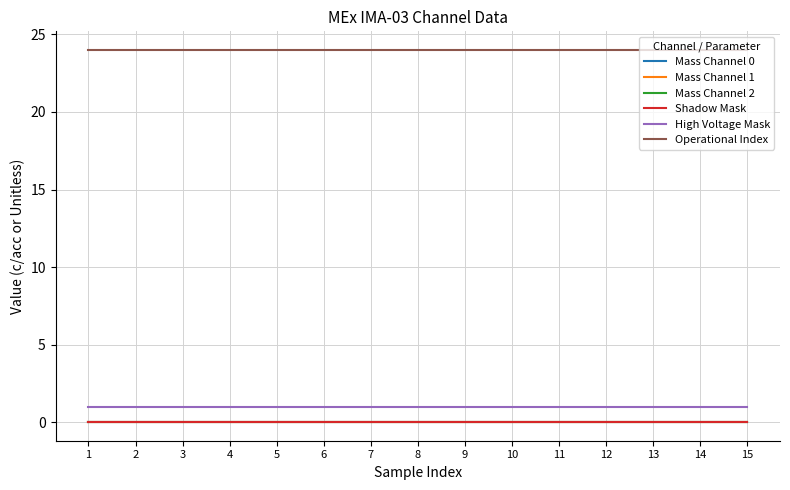

Which series has the largest total across all categories?

Operational Index